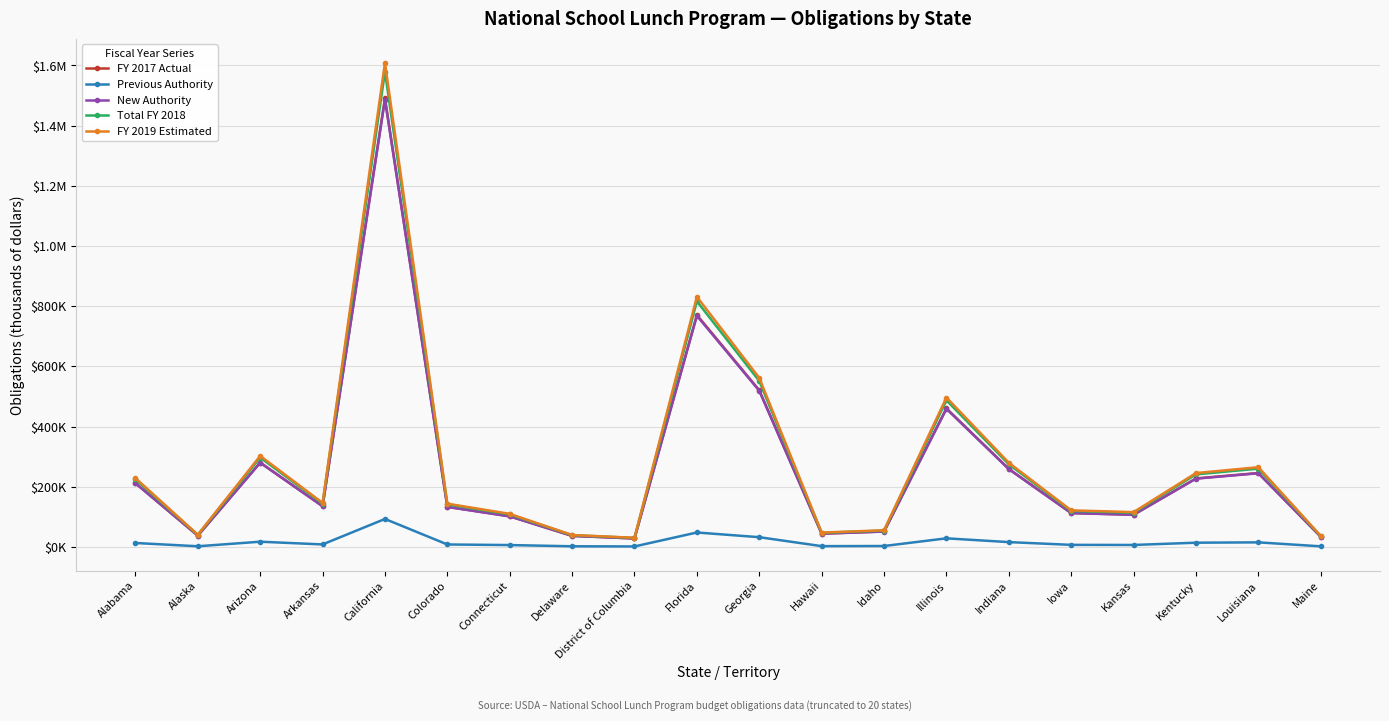

In Previous Authority, how many points are lower than both neighbors (excluding endpoints)?

5